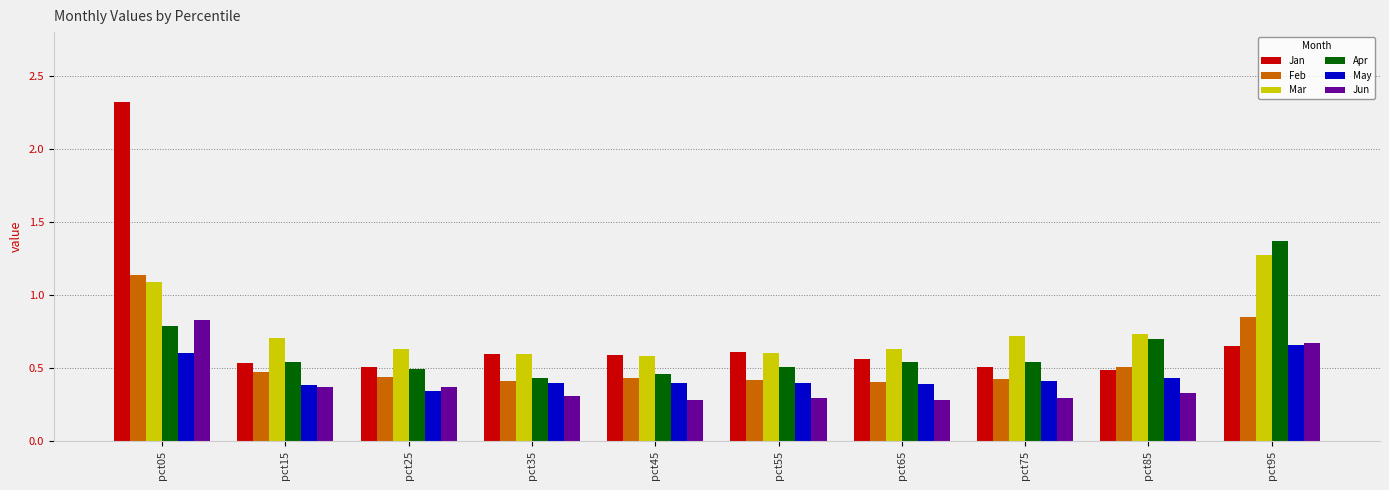

Which series changed the most between pct05 and pct65?

Jan